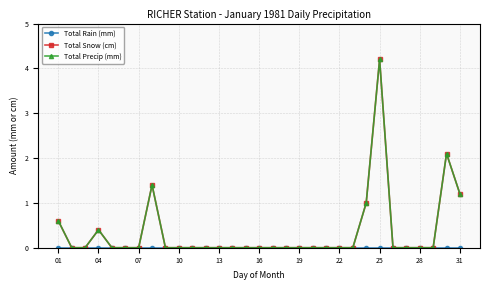

Reading left to right, what are all the values shown in this chart?

Total Rain (mm): 0.0	0.0	0.0	0.0	0.0	0.0	0.0	0.0	0.0	0.0	0.0	0.0	0.0	0.0	0.0	0.0	0.0	0.0	0.0	0.0	0.0	0.0	0.0	0.0	0.0	0.0	0.0	0.0	0.0	0.0	0.0
Total Snow (cm): 0.6	0.0	0.0	0.4	0.0	0.0	0.0	1.4	0.0	0.0	0.0	0.0	0.0	0.0	0.0	0.0	0.0	0.0	0.0	0.0	0.0	0.0	0.0	1.0	4.2	0.0	0.0	0.0	0.0	2.1	1.2
Total Precip (mm): 0.6	0.0	0.0	0.4	0.0	0.0	0.0	1.4	0.0	0.0	0.0	0.0	0.0	0.0	0.0	0.0	0.0	0.0	0.0	0.0	0.0	0.0	0.0	1.0	4.2	0.0	0.0	0.0	0.0	2.1	1.2